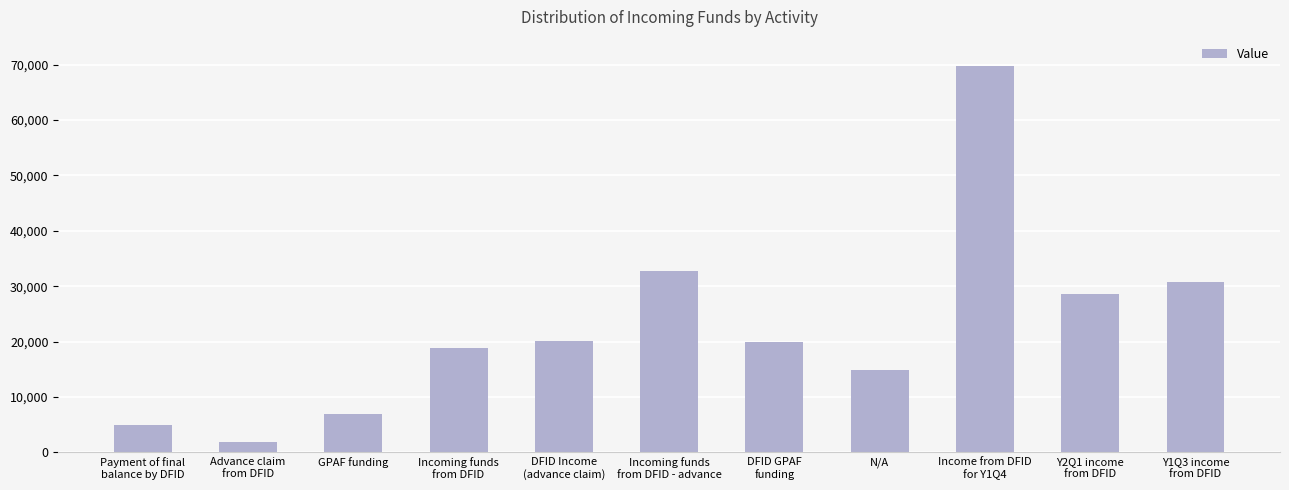

What is the change in value from DFID GPAF
funding to Y2Q1 income
from DFID?

+8590.0